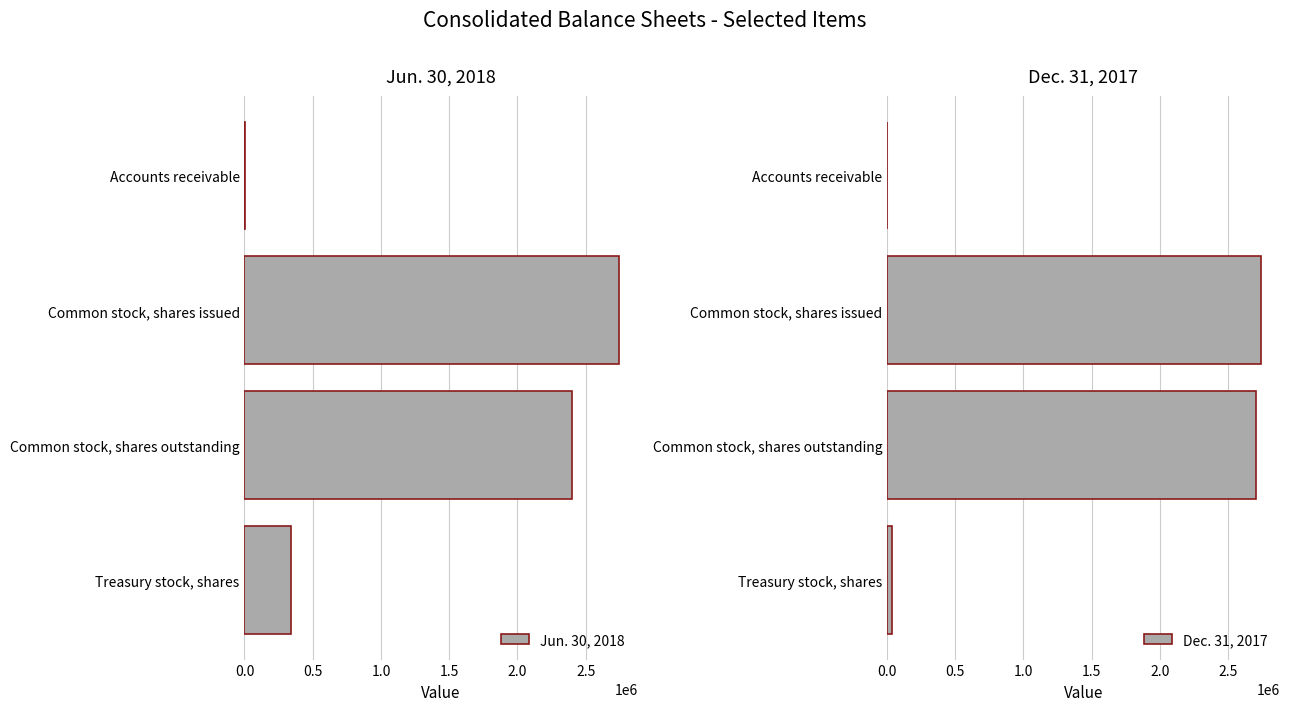

The Jun. 30, 2018 series shows 4612354 at Common stock, shares issued. True or false?

False